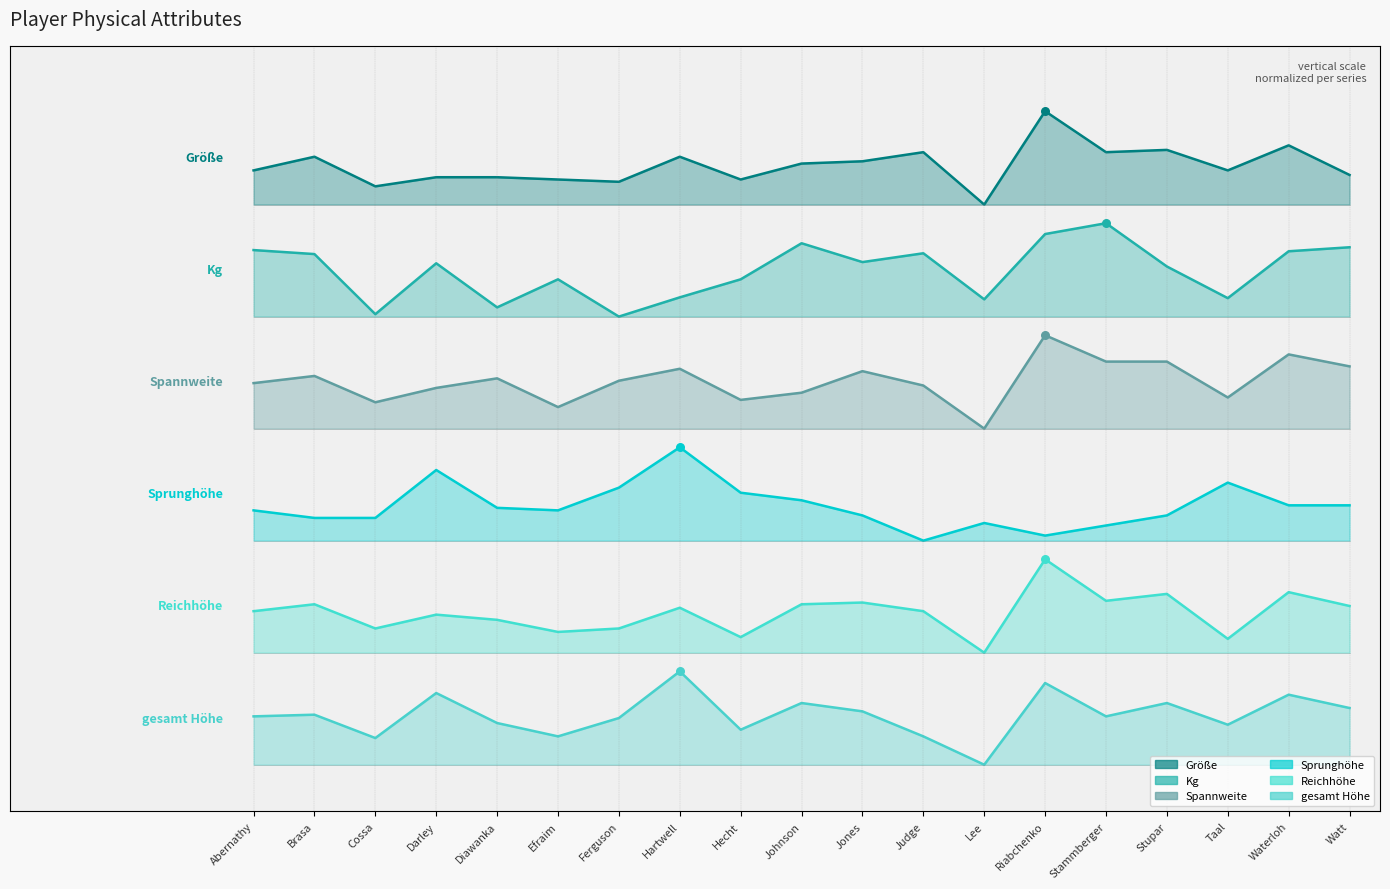

What is the total value across all series at Jones?

21.0